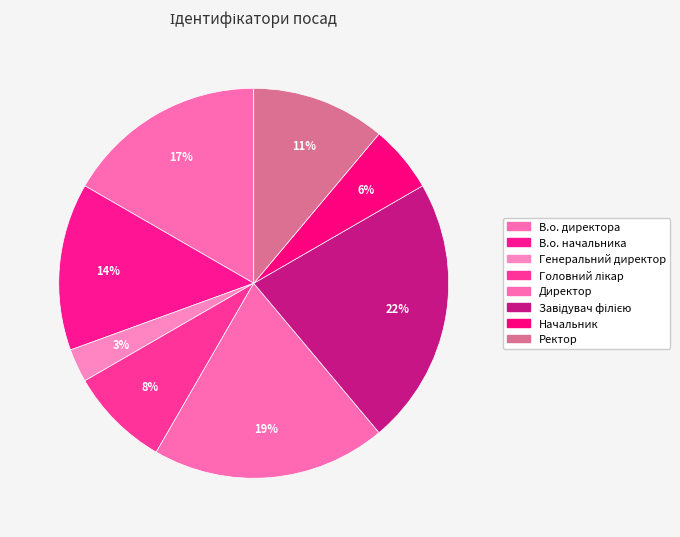

How many slices are in this pie chart?

8